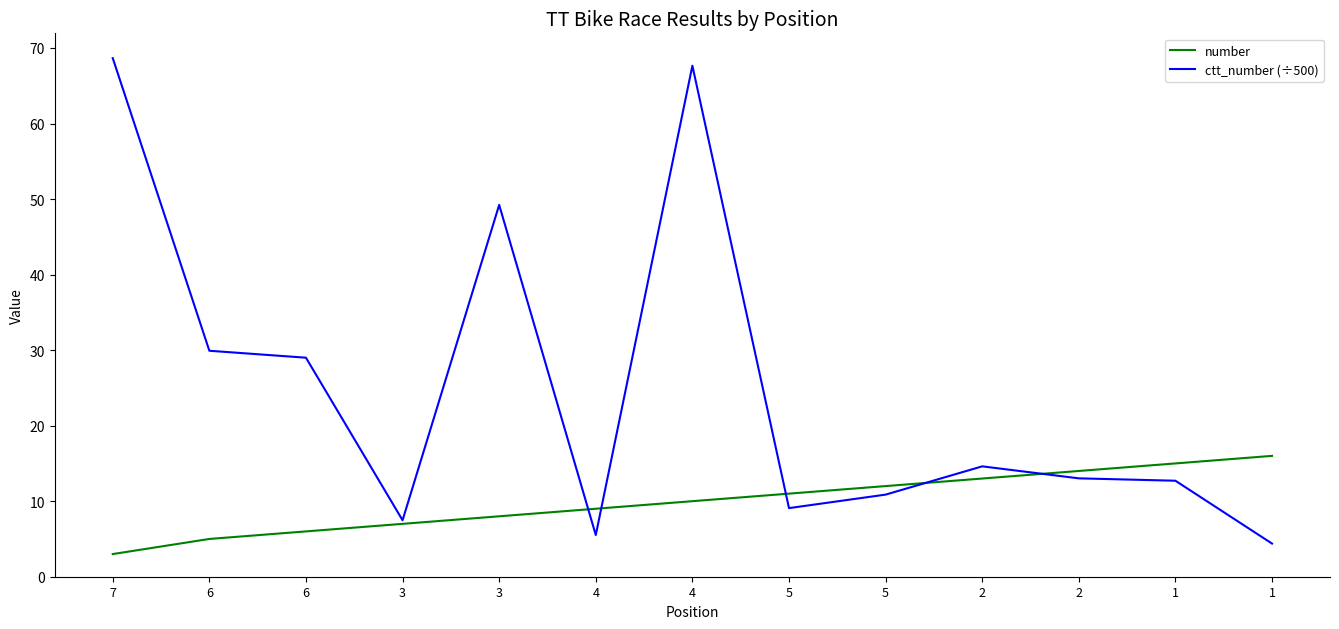

Is this an area chart (filled region under the line)?

No